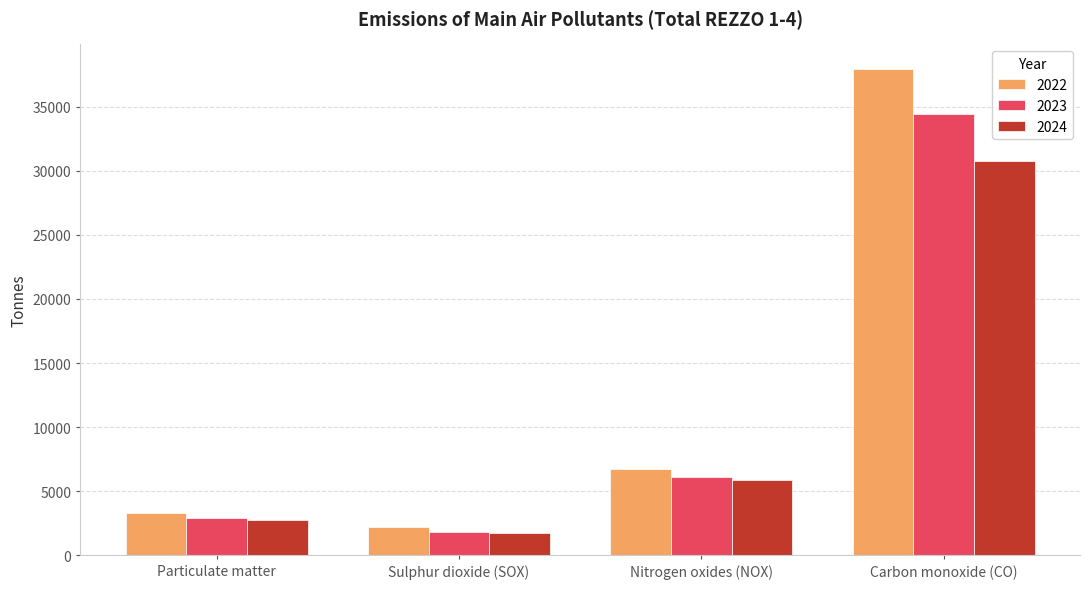

The 2023 series shows 2937.6 at Particulate matter. True or false?

True